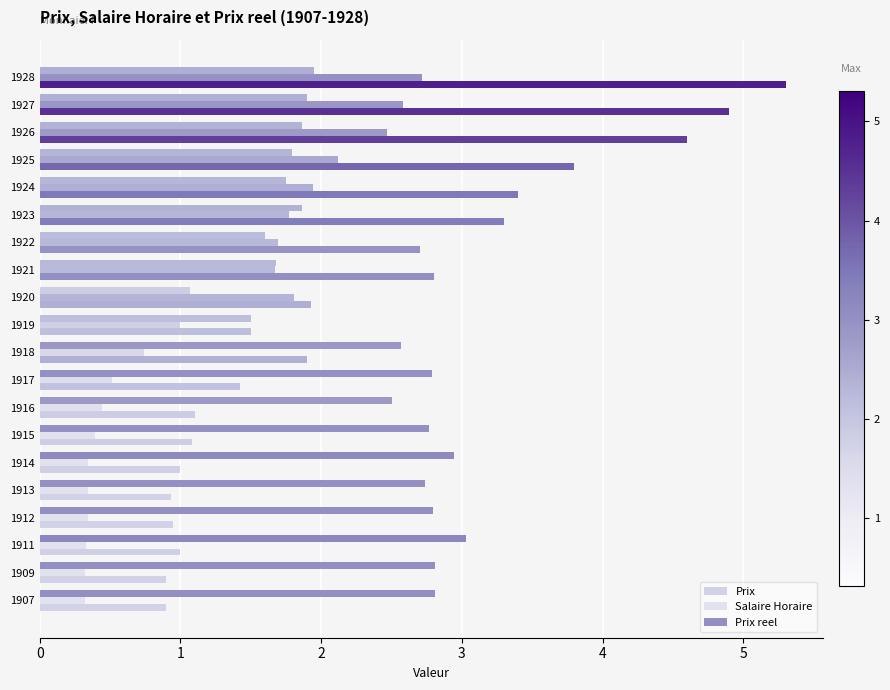

How many data points in Salaire Horaire are less than 1?

10